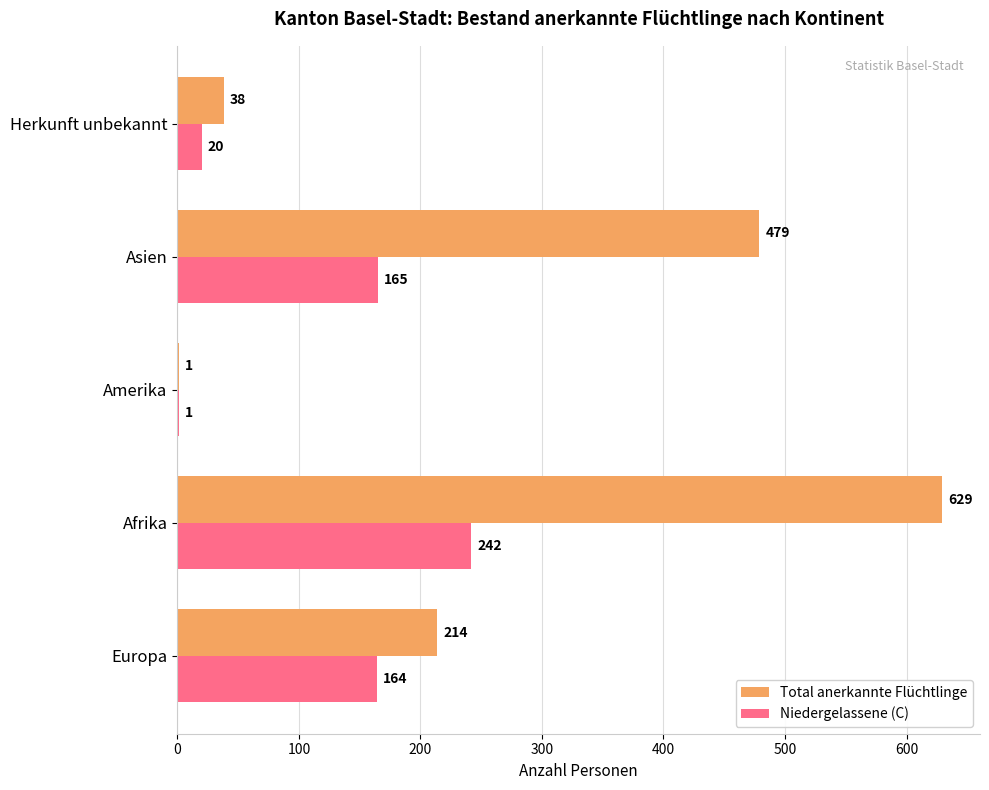

Count the number of categories in the chart.

5